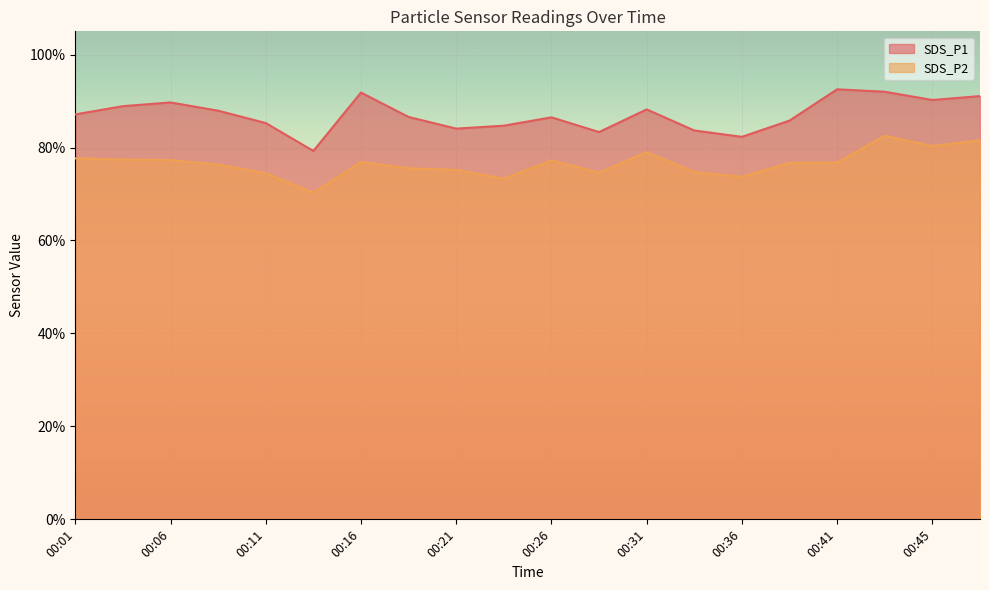

What are all the series names shown in the legend?

SDS_P1, SDS_P2